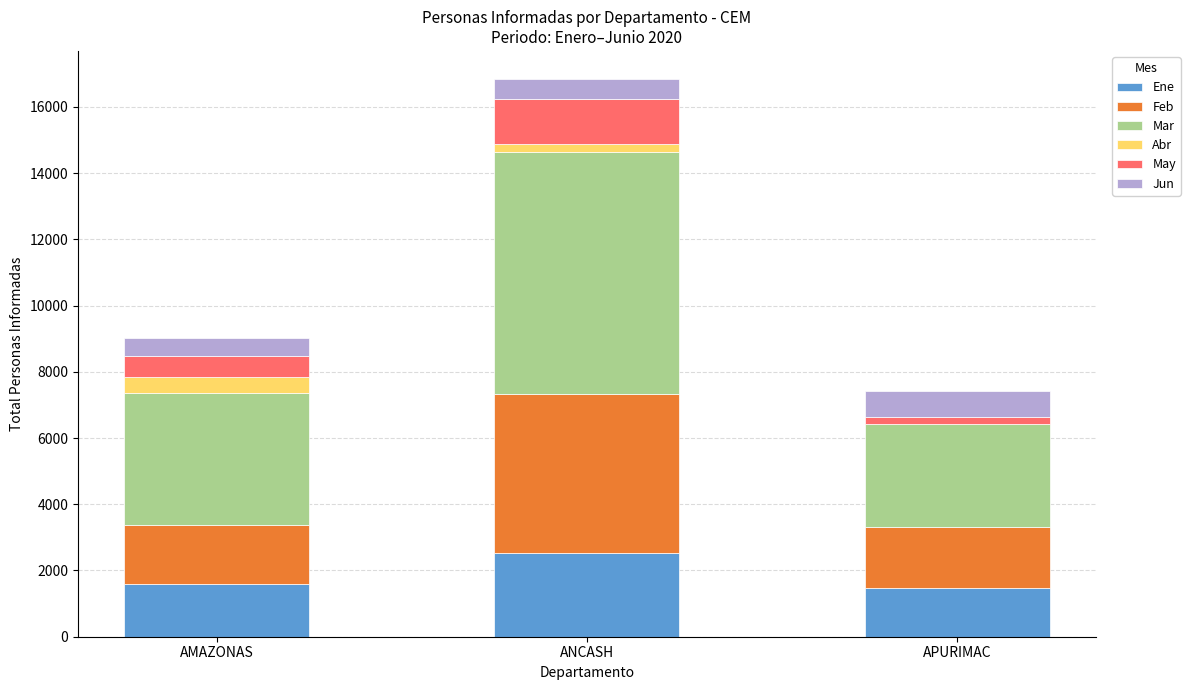

Are the bars grouped side by side (vs. stacked)?

No